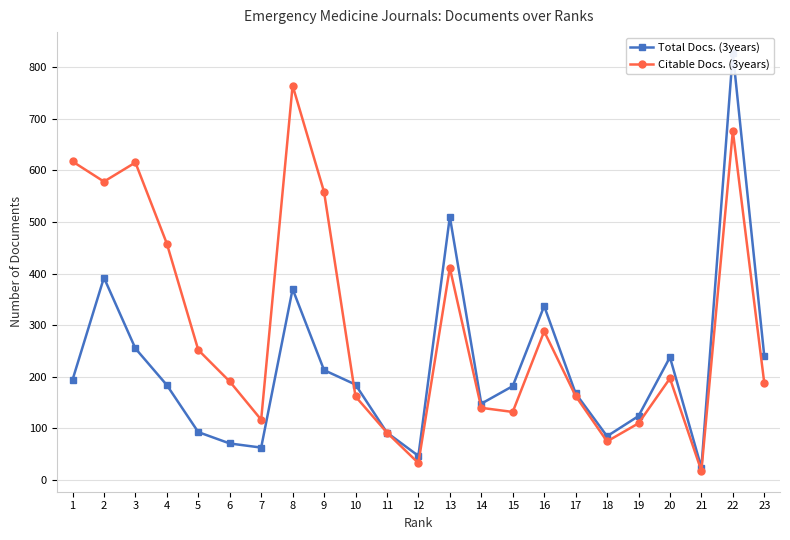

Rank the series at 22 from highest to lowest value.

Total Docs. (3years), Citable Docs. (3years)